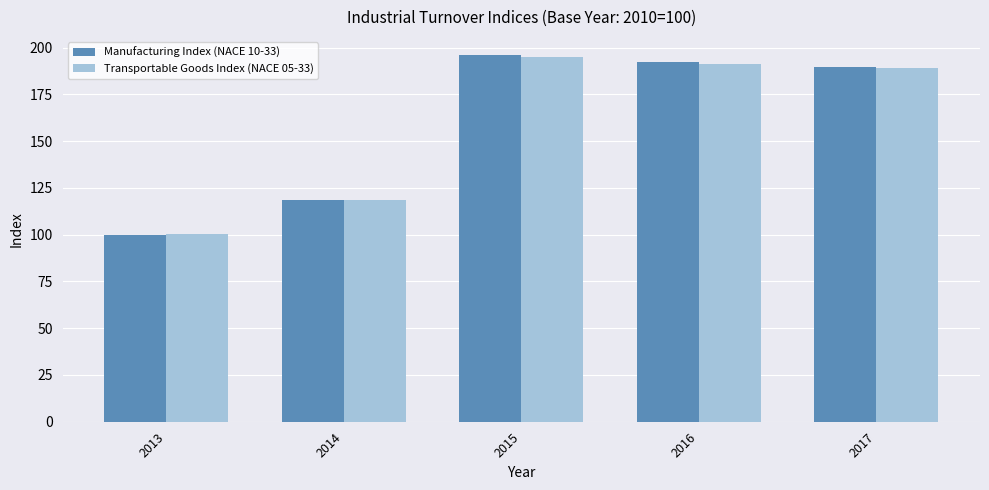

How many data points in Transportable Goods Index (NACE 05-33) are above 189?

3